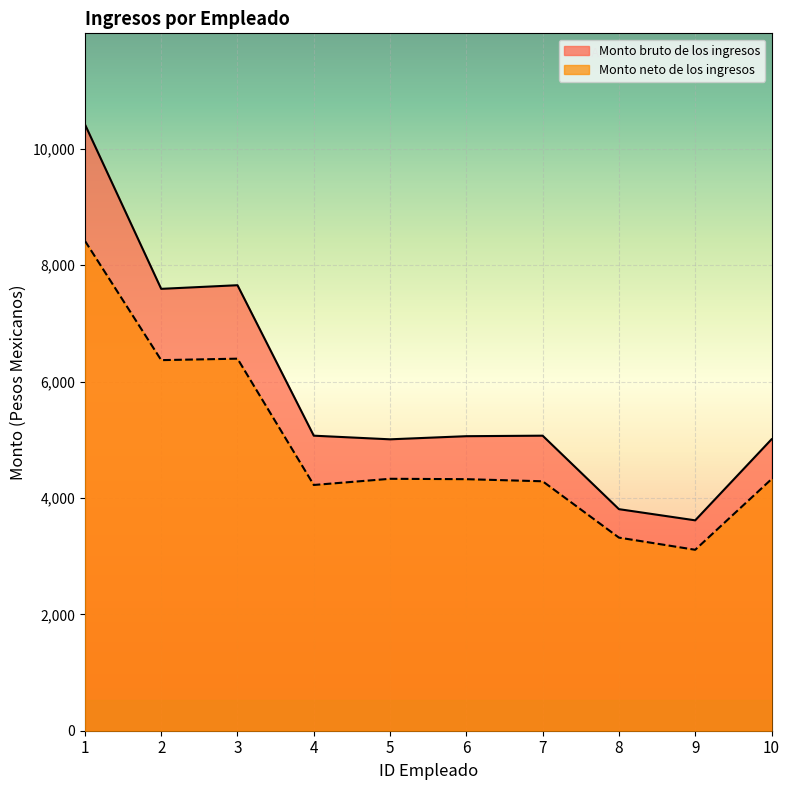

What is the smallest value displayed?

3109.1